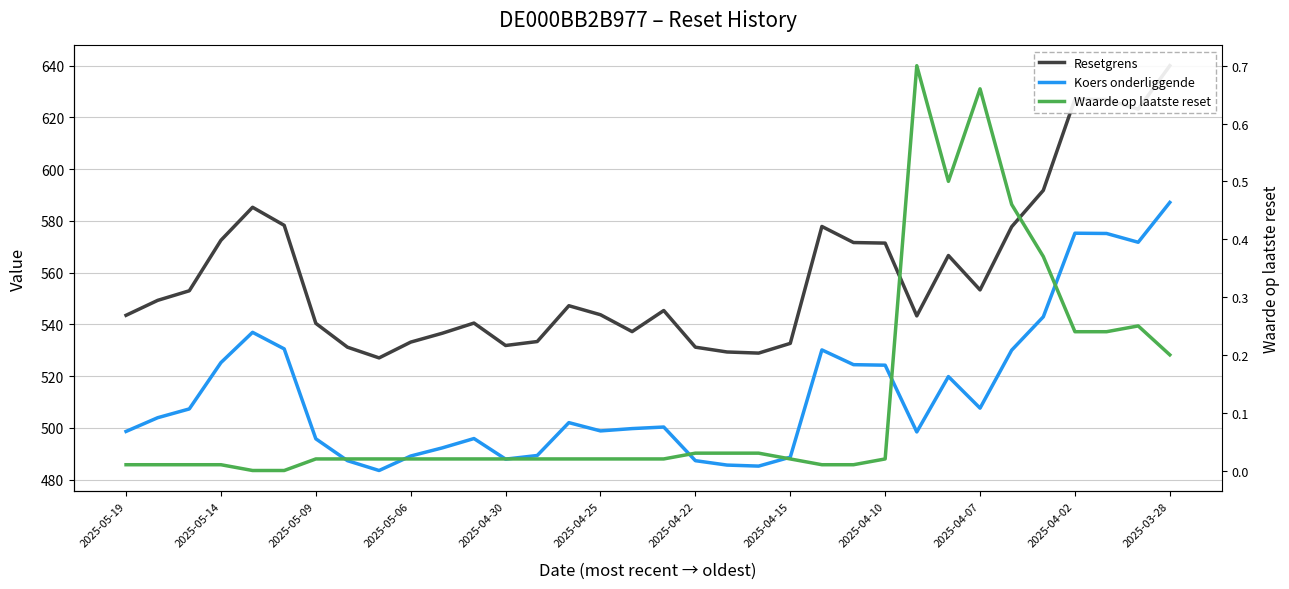

How many lines are shown in the chart?

3